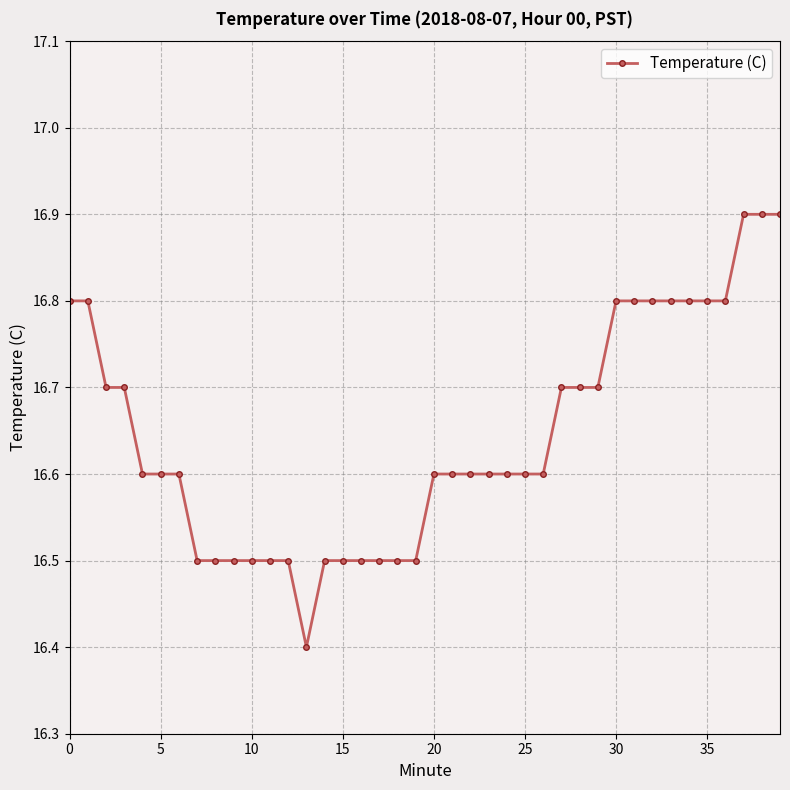

How many values are between 16 and 17?

40